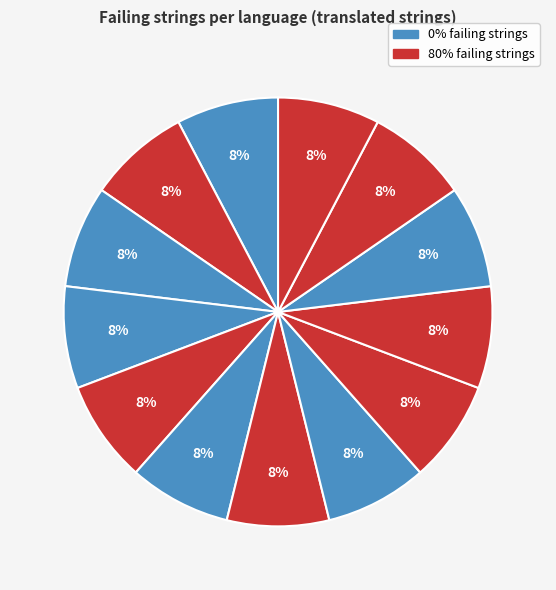

How many slices are in this pie chart?

13